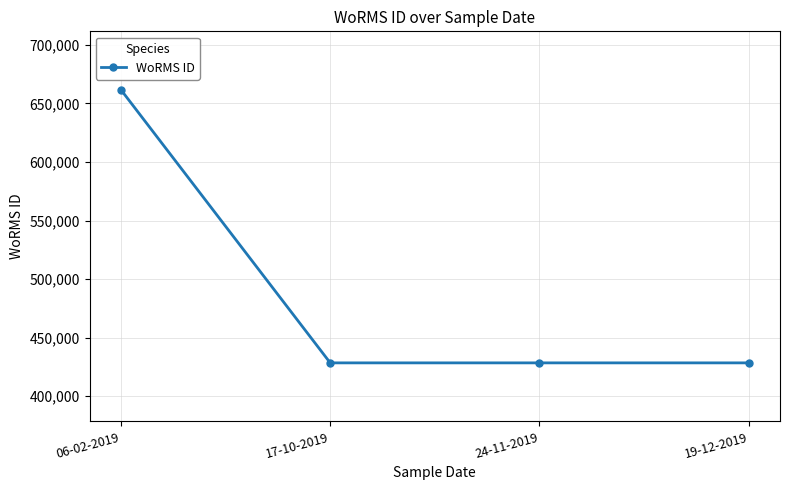

Which has a higher value, 06-02-2019 or 24-11-2019?

06-02-2019